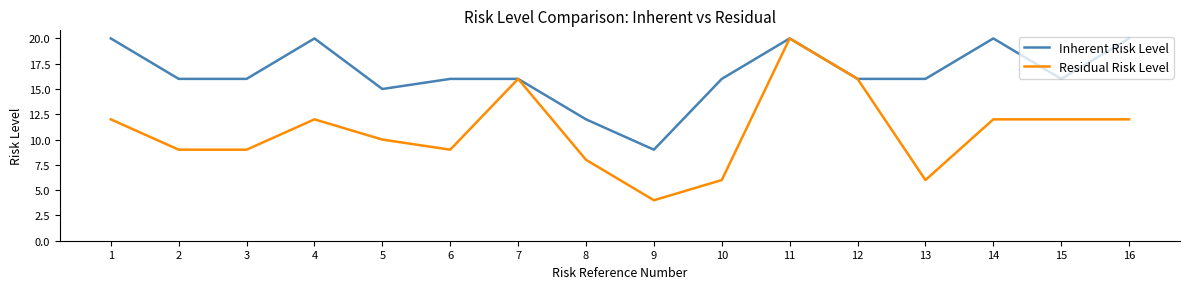

The value of Inherent Risk Level at 1 is 20. True or false?

True